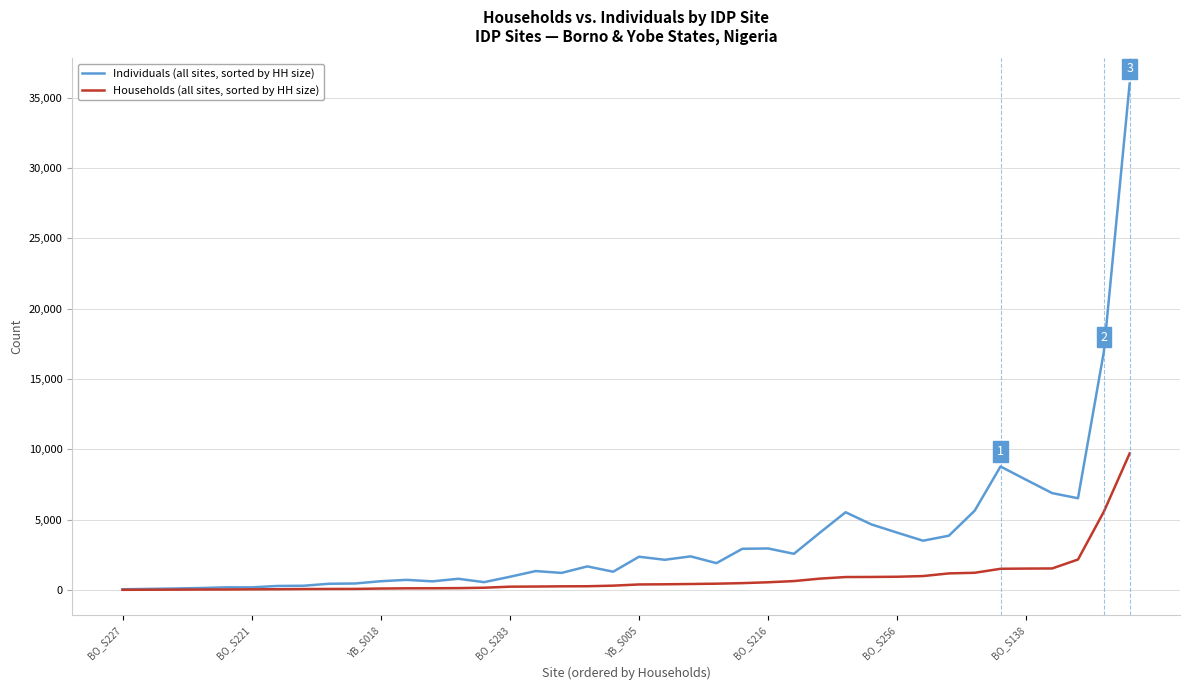

Rank the series by their maximum value, from highest to lowest.

Individuals (all sites, sorted by HH size), Households (all sites, sorted by HH size)